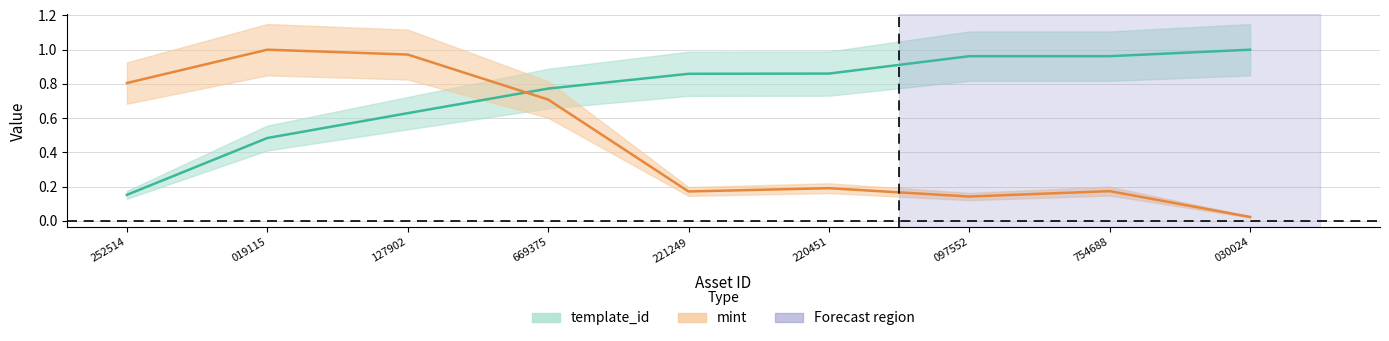

What is the approximate value of mint at 220451?

0.2